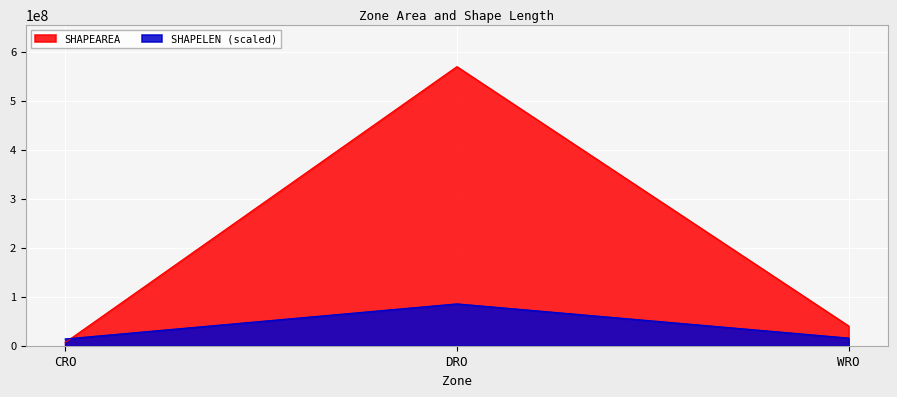

What is the sum of all SHAPEAREA values?

616151553.4